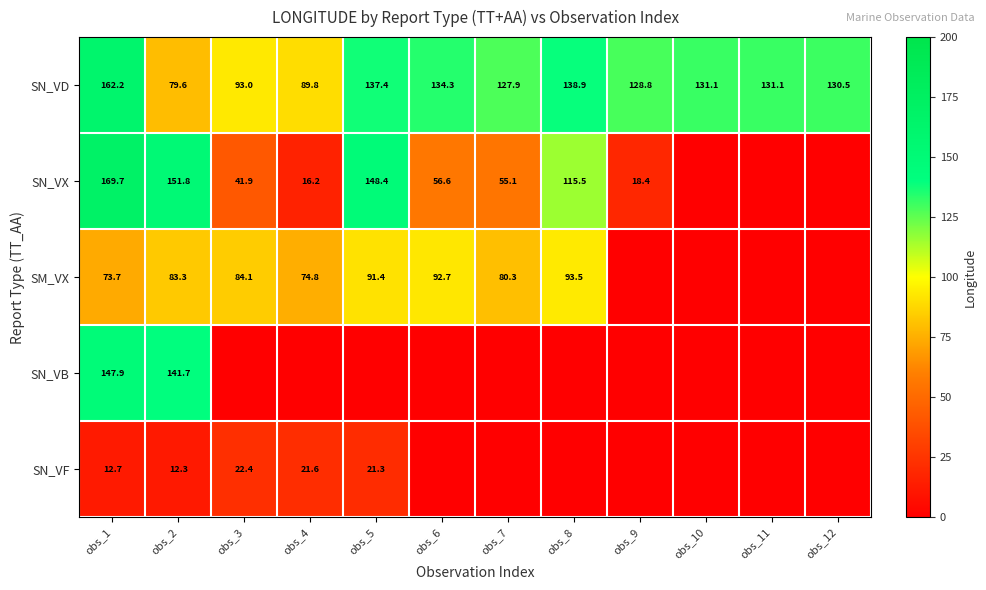

Between obs_2 and obs_4, which is larger?

obs_4